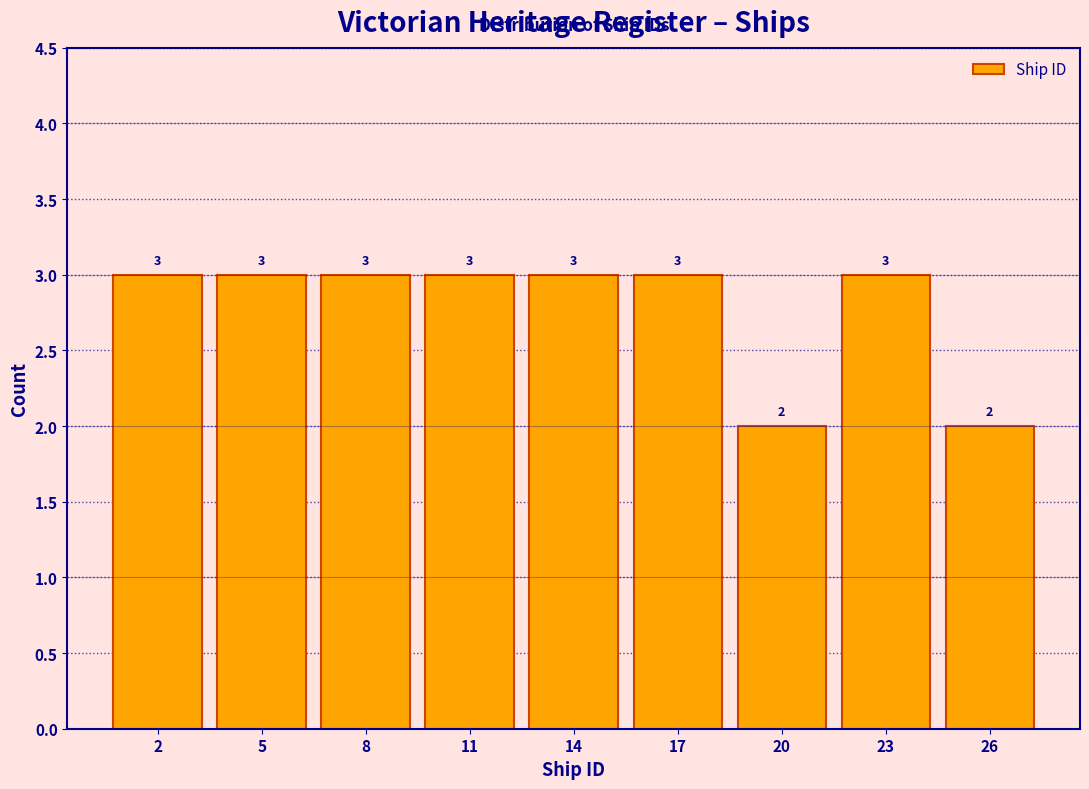

Reading left to right, transcribe all the data shown in this chart.

2=3	5=3	8=3	11=3	14=3	17=3	20=2	23=3	26=2